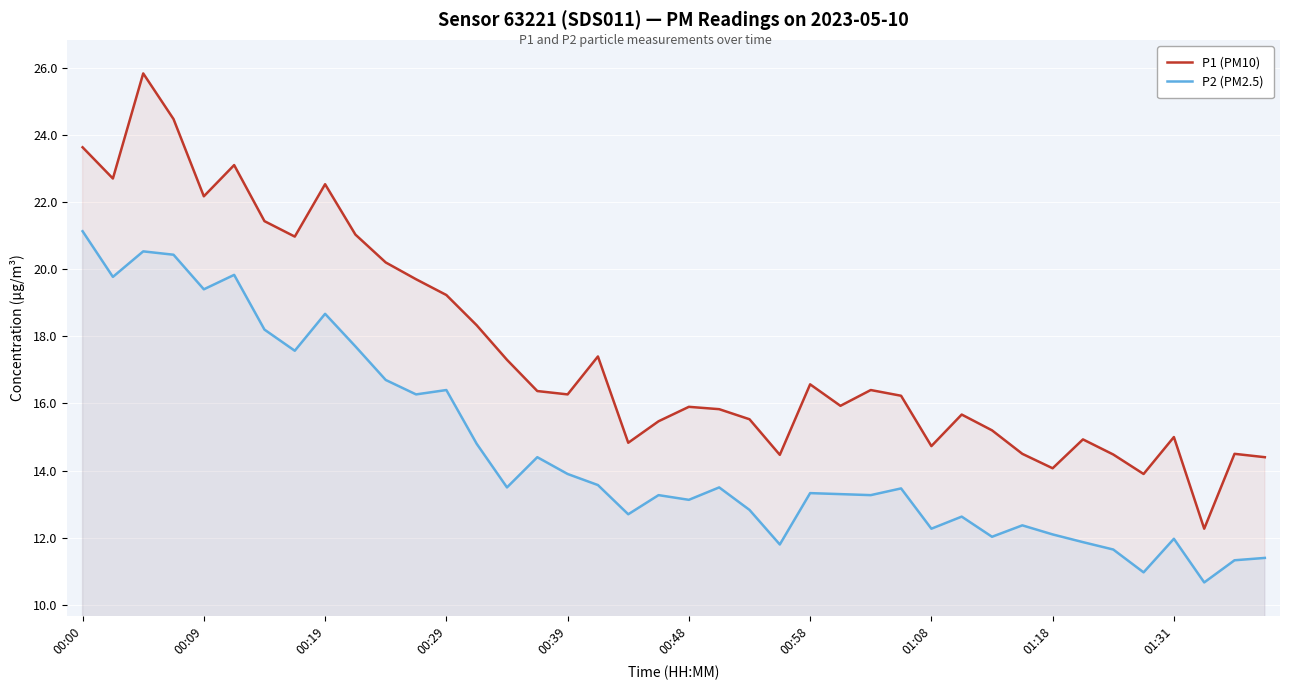

Which series has the largest range (max minus min)?

P1 (PM10)